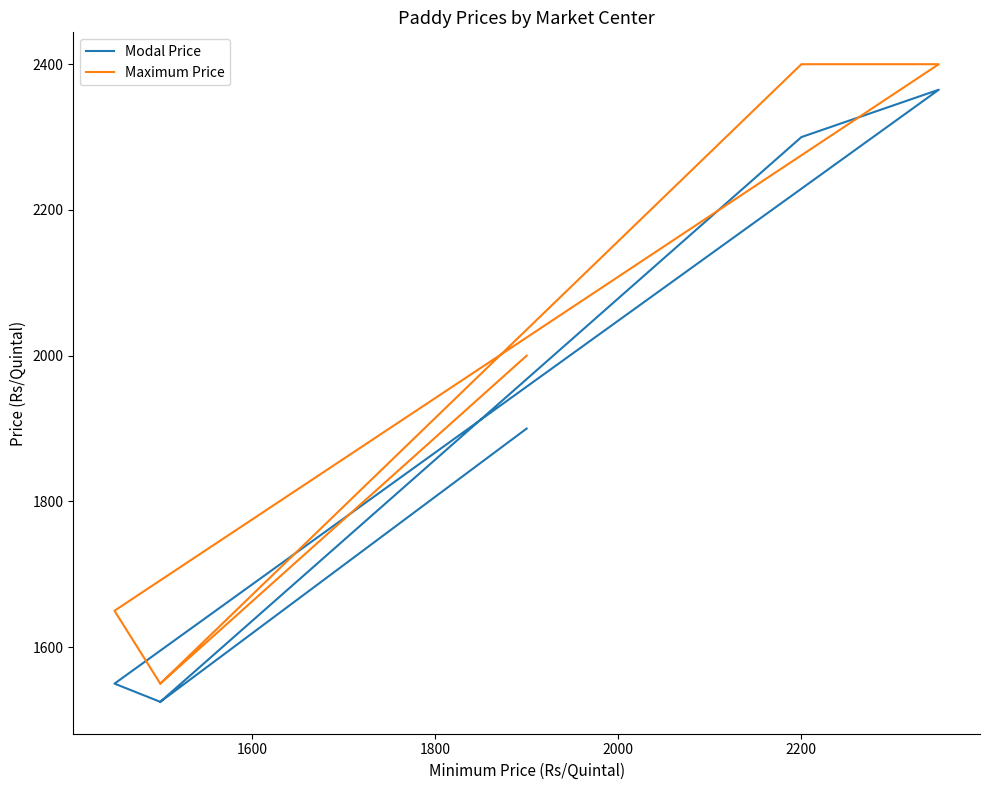

How many lines are shown in the chart?

2